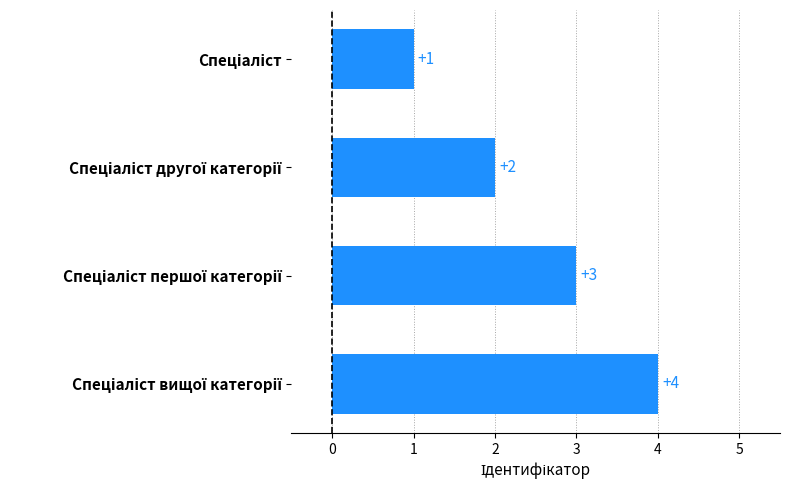

What is the difference between the maximum and minimum values?

3